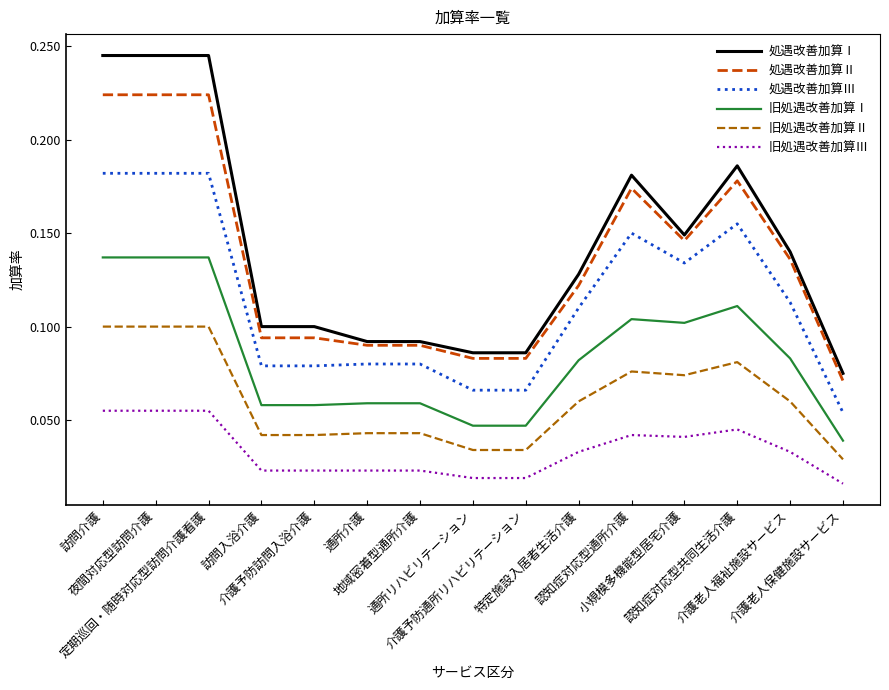

Is it true that 旧処遇改善加算Ⅰ equals 0.1 at 認知症対応型共同生活介護?

True